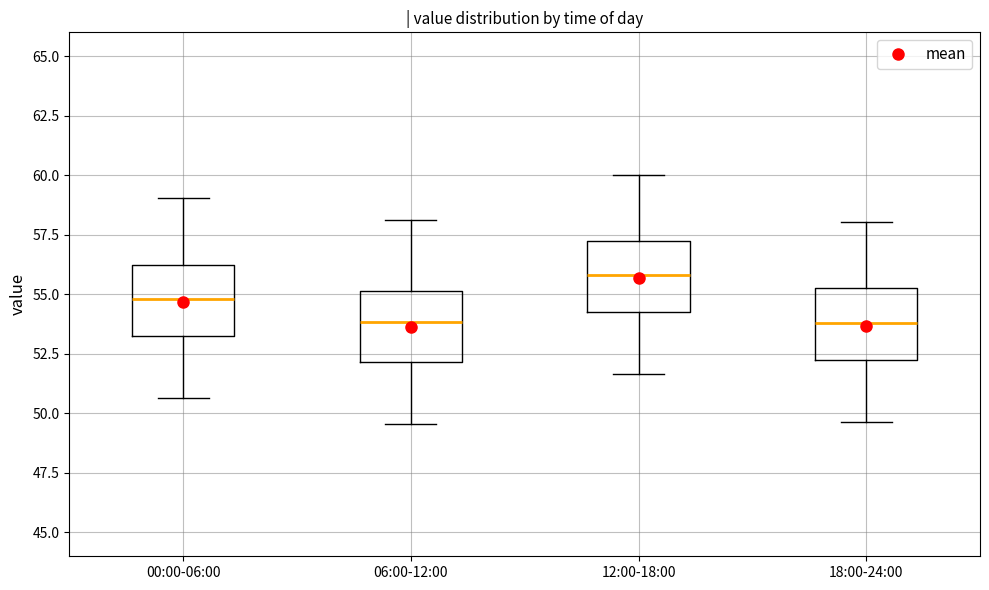

Where is the lower edge of the box for 06:00-12:00 on the y-axis? The values are not printed on the chart, so give them approximately, as read against the axis.

52.0